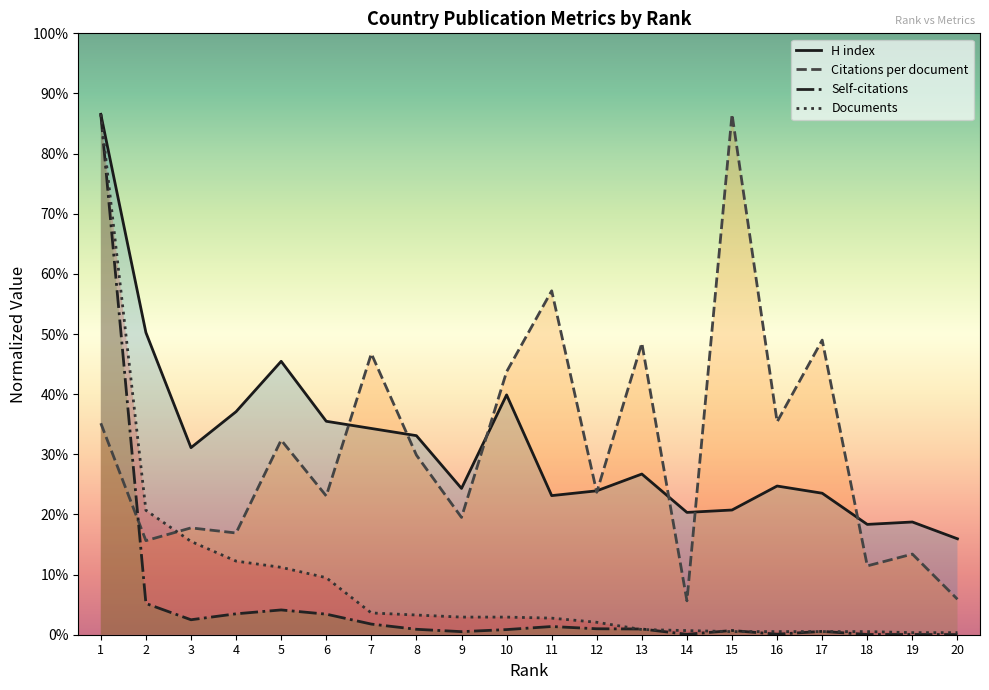

What is the smallest value displayed?

0.1